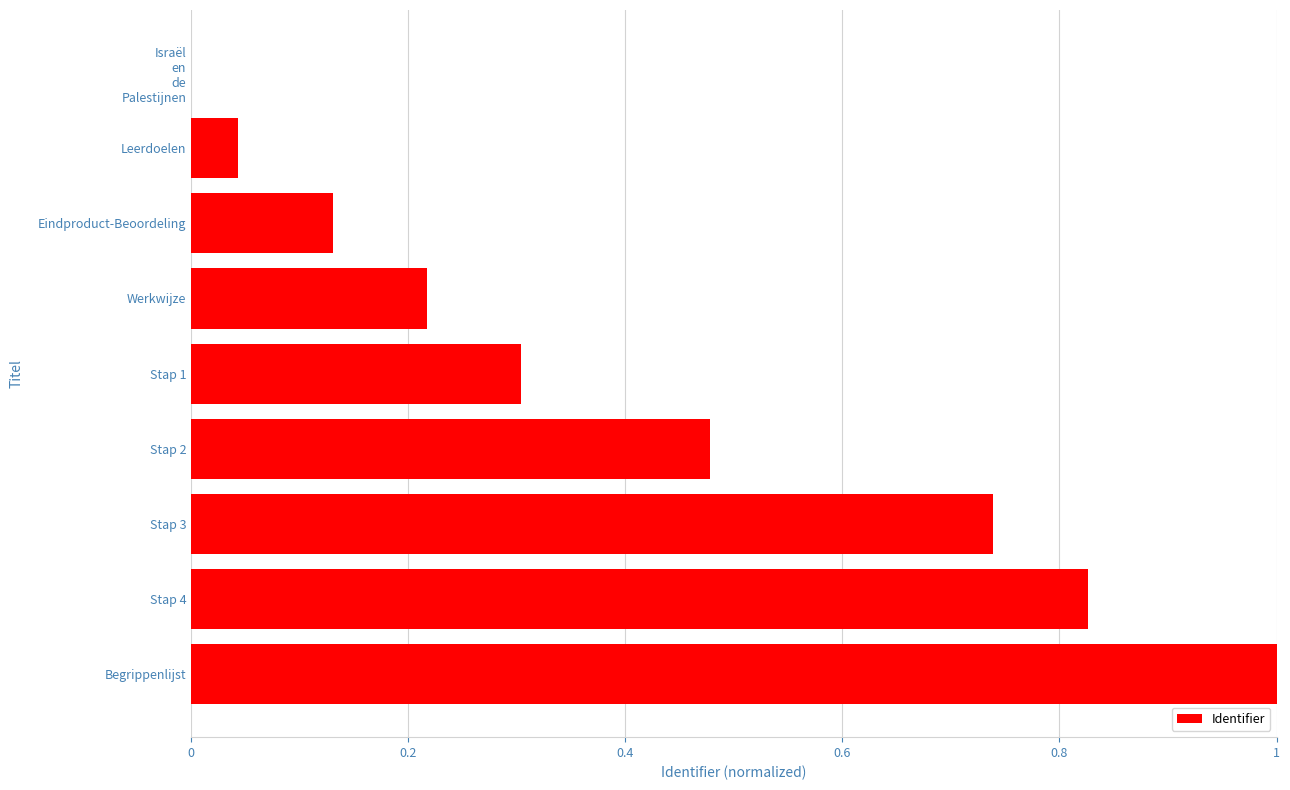

What is the sum of all values?

3.7